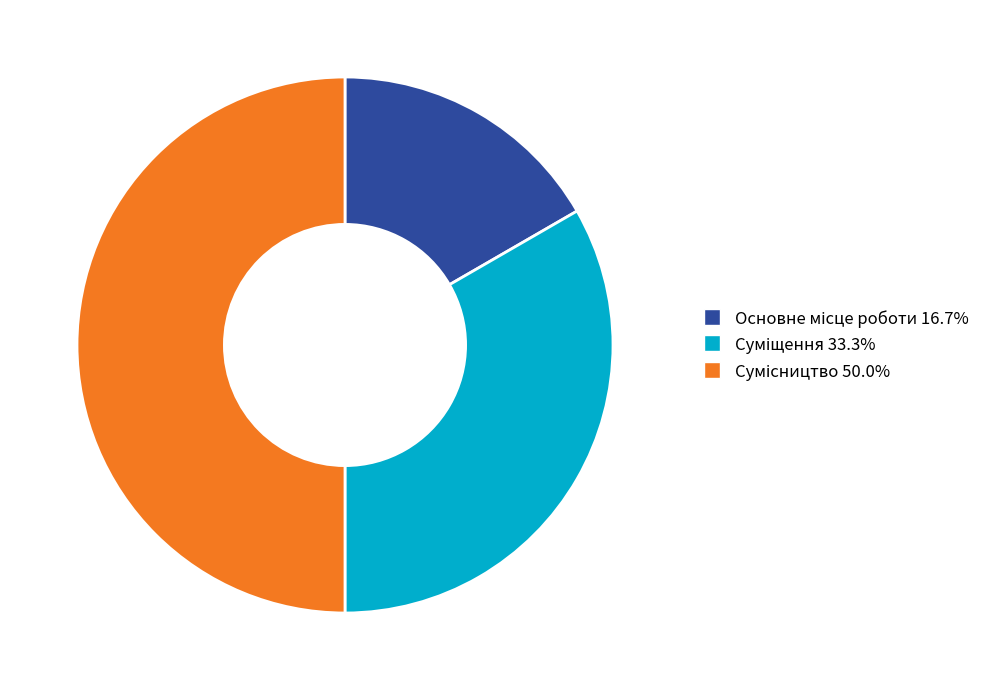

What is the largest slice in the pie chart?

Сумісництво